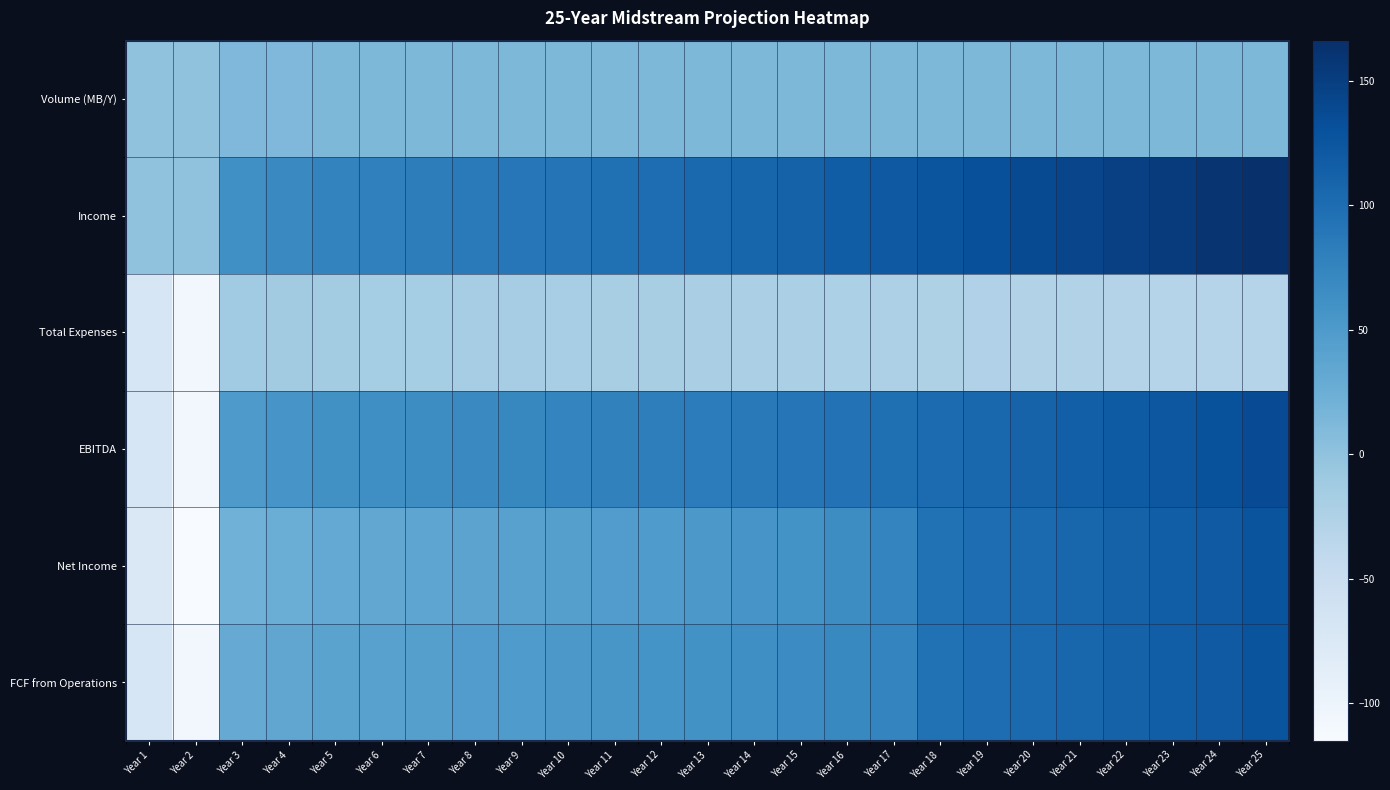

Which series has the largest total across all categories?

Income